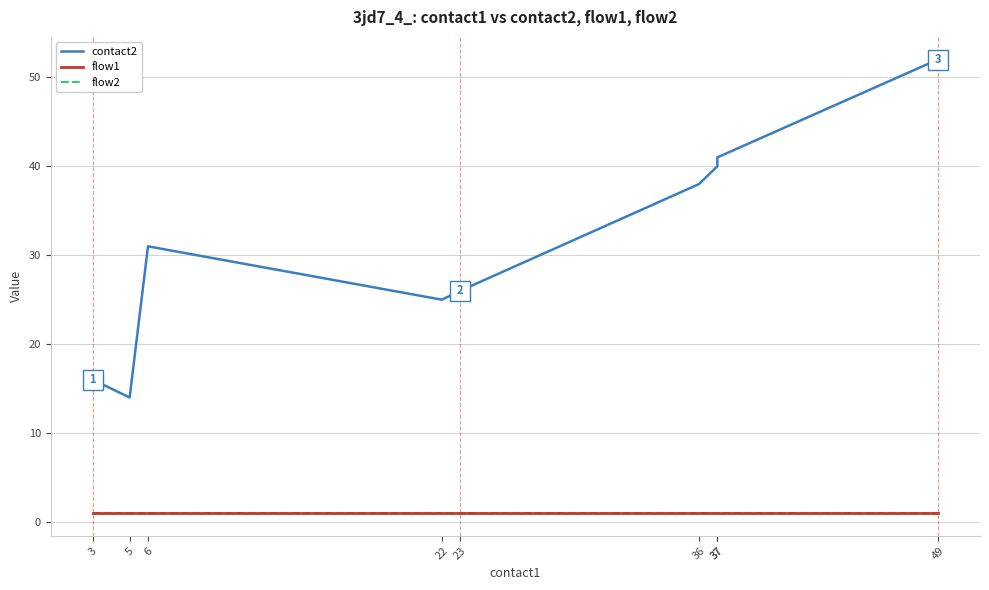

Reading right to left, list all the values displayed in this chart.

contact2: 52	41	40	38	26	25	31	14	16
flow1: 1	1	1	1	1	1	1	1	1
flow2: 1	1	1	1	1	1	1	1	1